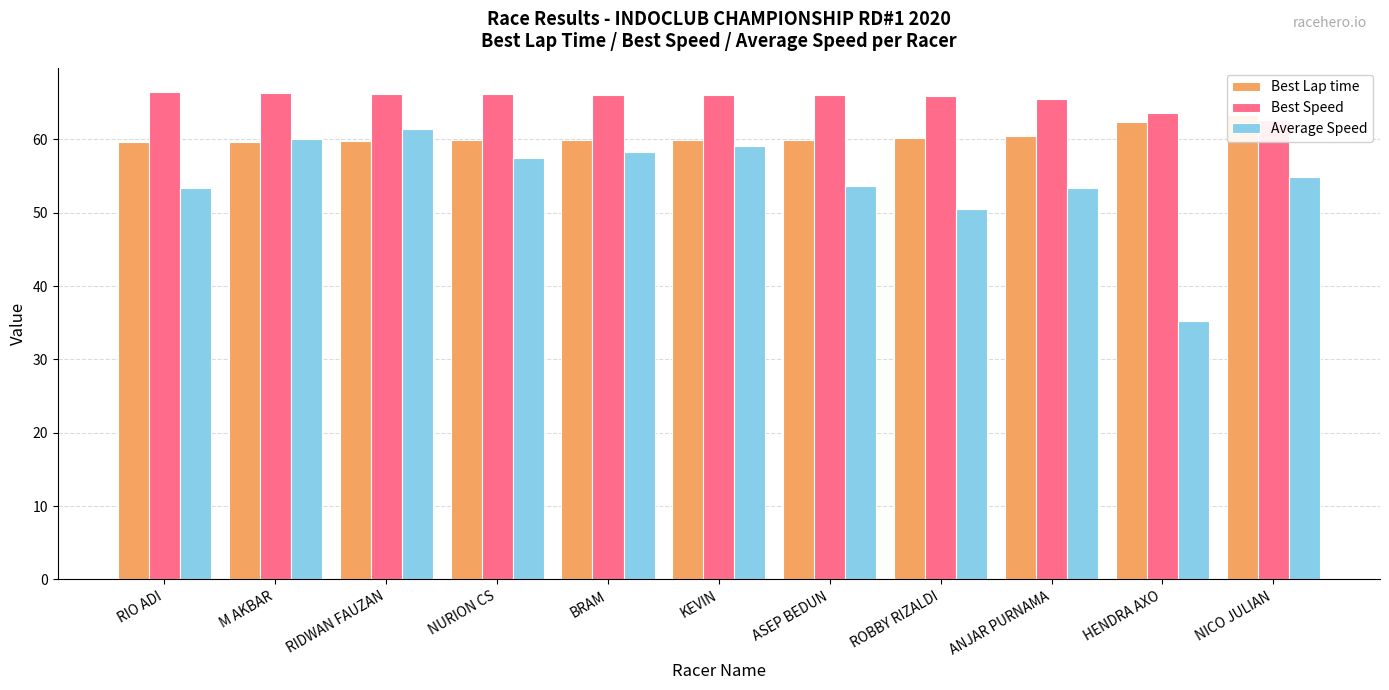

What position from the right is ASEP BEDUN?

5